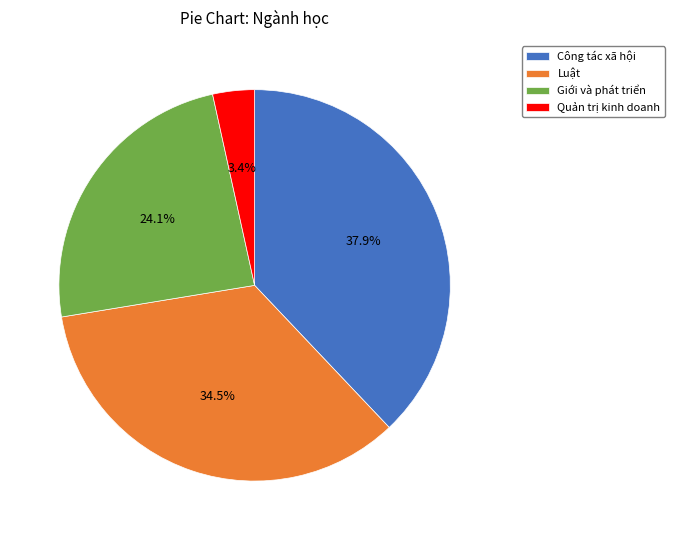

What is the smallest slice in the pie chart?

Quản trị kinh doanh